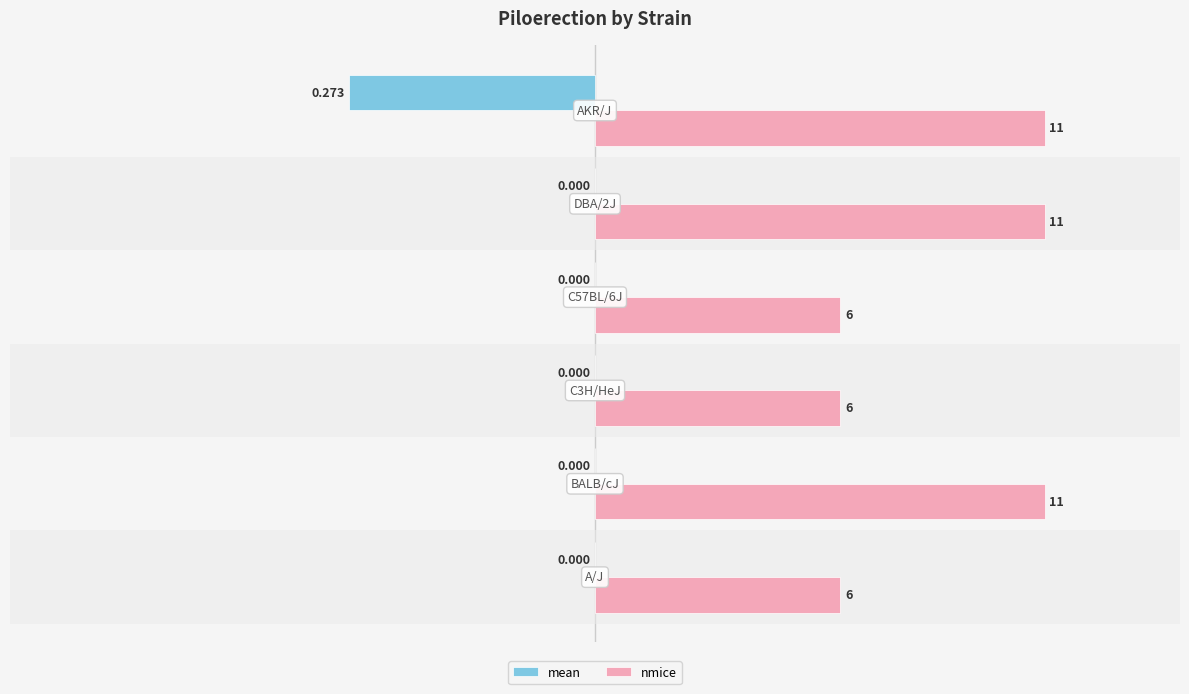

What are all the series names shown in the legend?

mean, nmice